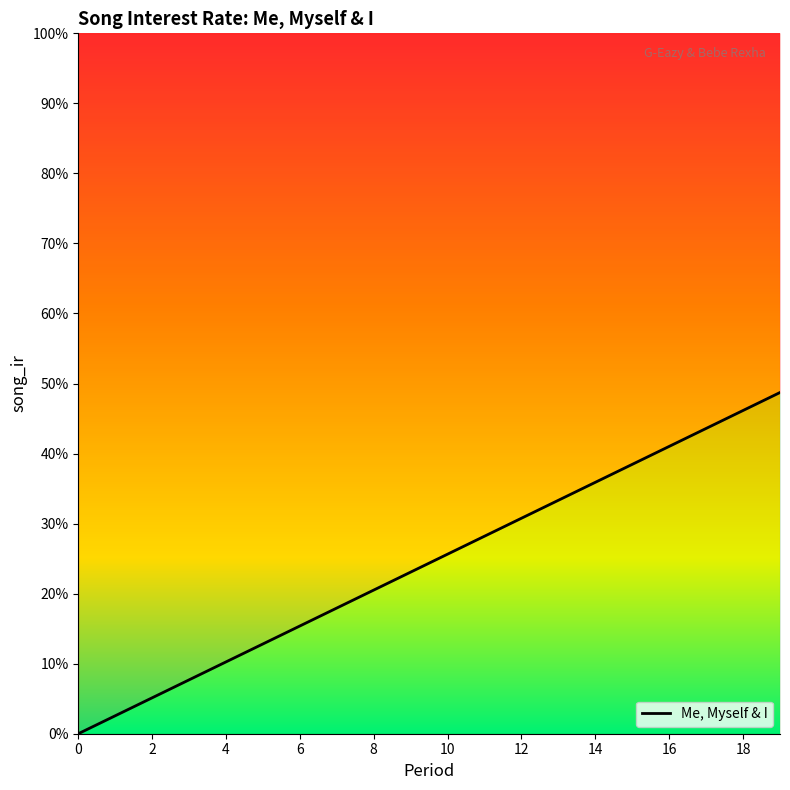

What is the label of the 4th point from the right?

16